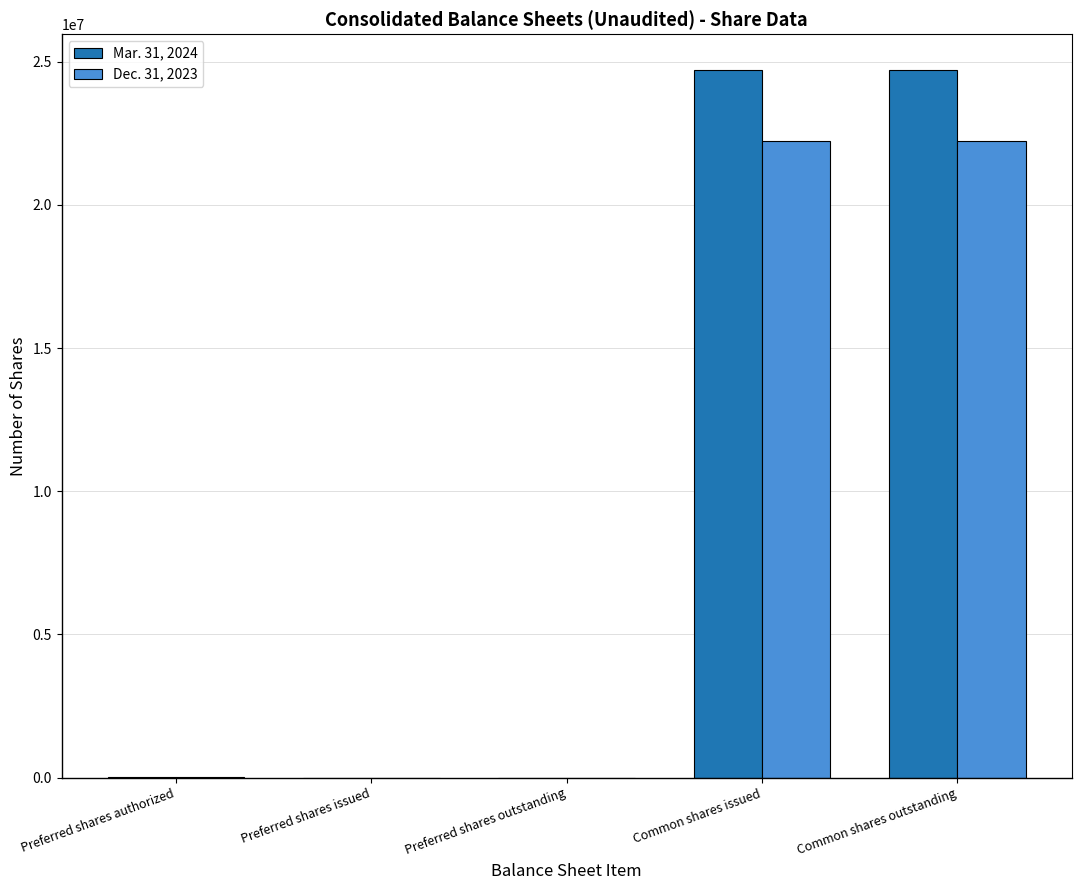

What is the maximum value shown in the chart?

24729922